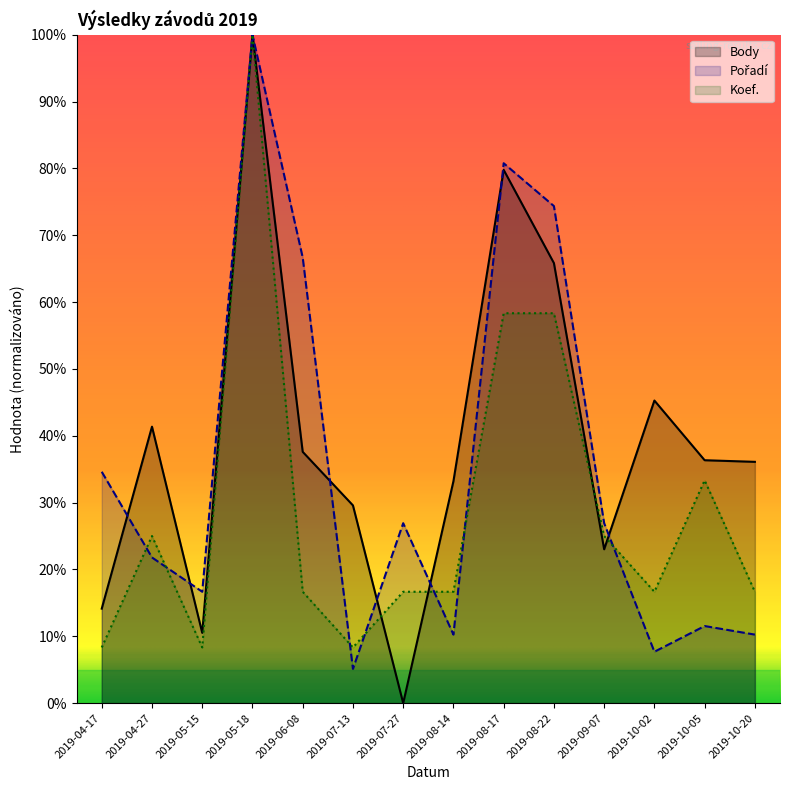

Which series changed the most between 2019-09-07 and 2019-10-20?

Pořadí